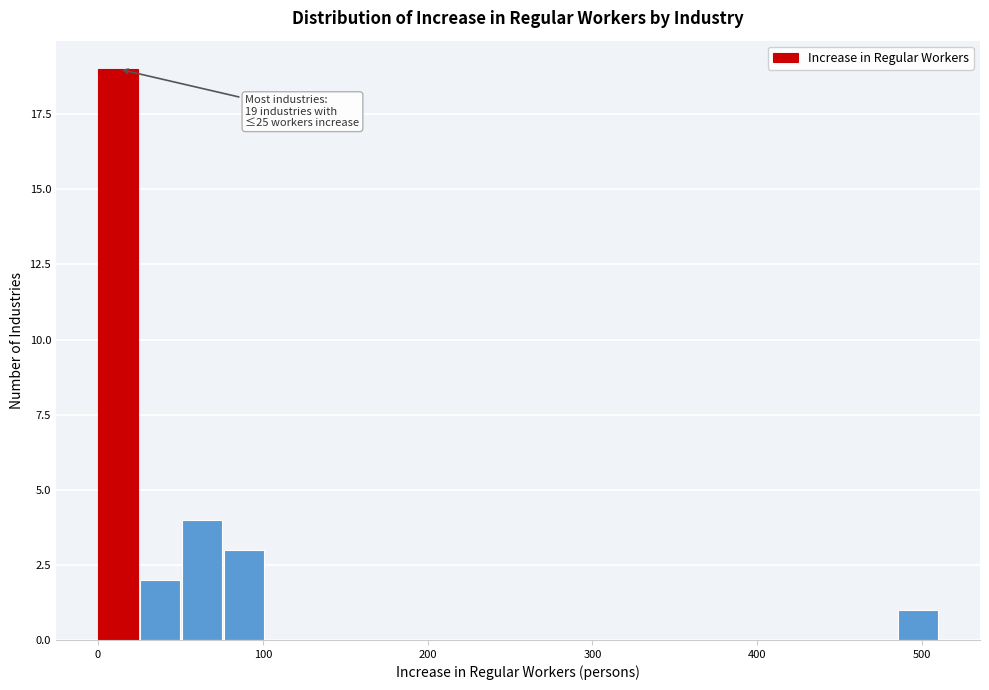

Around what value on the x-axis is the tallest bar? Give the approximate position of its centre, as read against the axis.

10